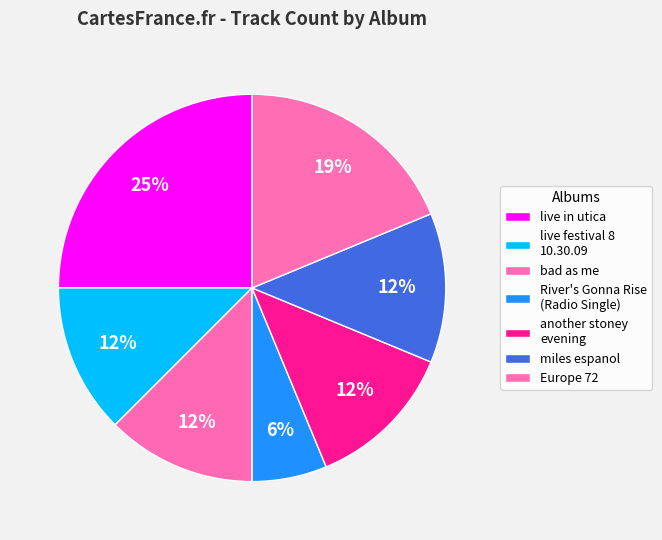

What percentage is the miles espanol slice, to the nearest percent?

12%